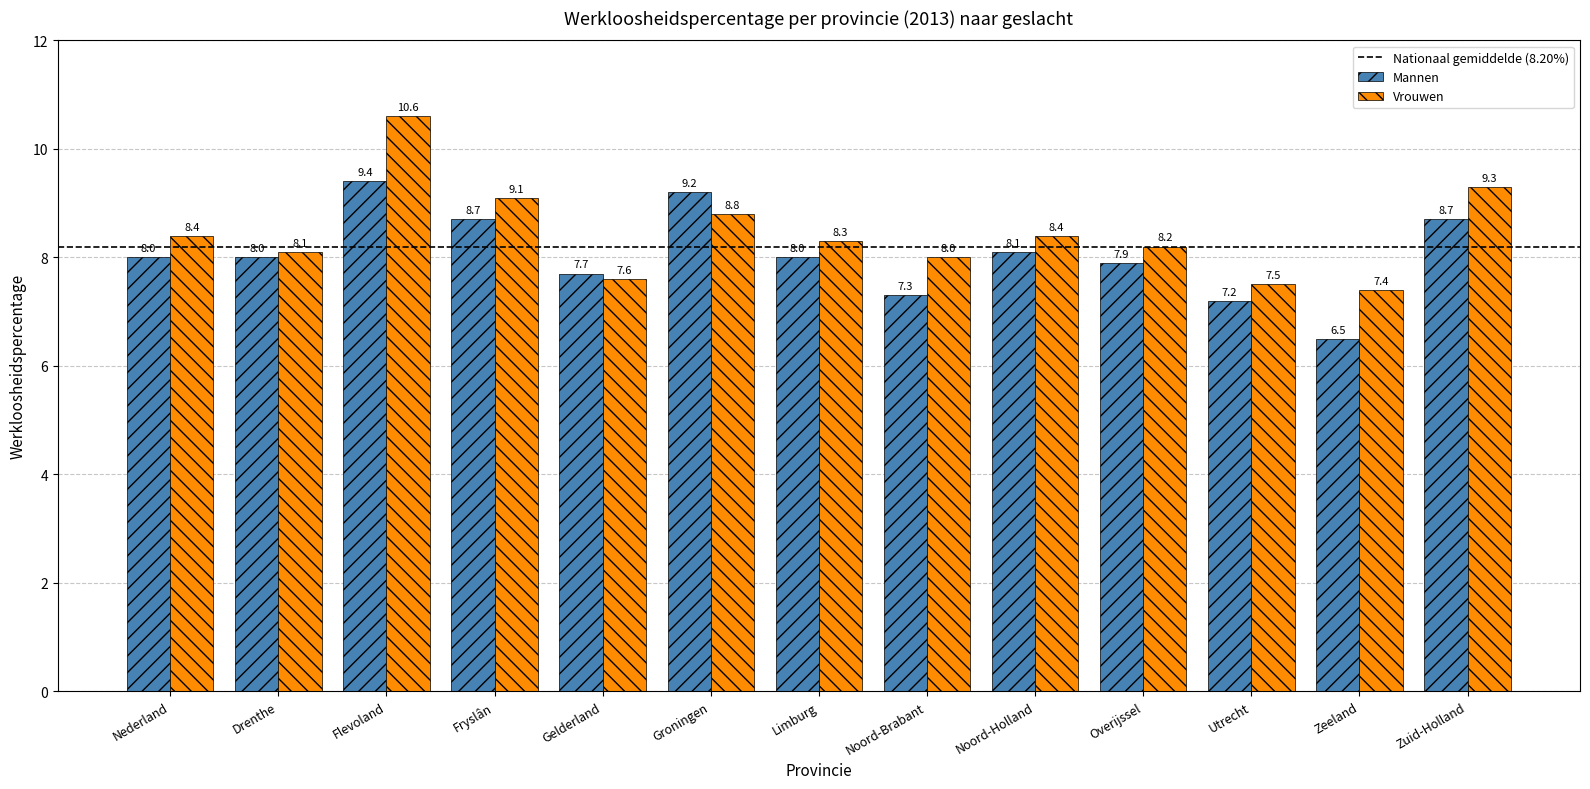

List the series in order of their peak value, highest first.

Vrouwen, Mannen